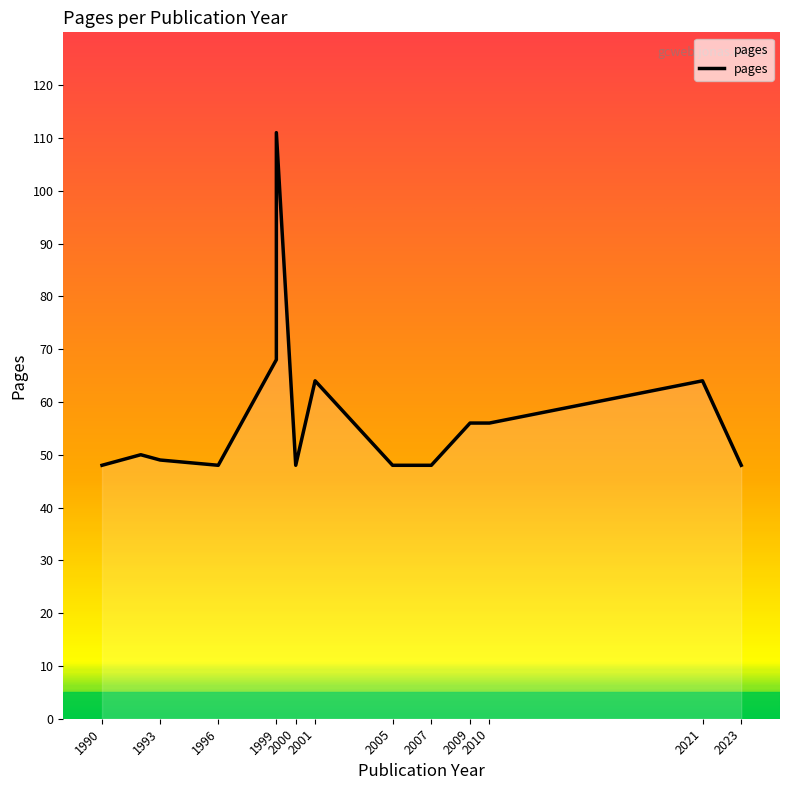

At which label does the data first exceed 49?

1992